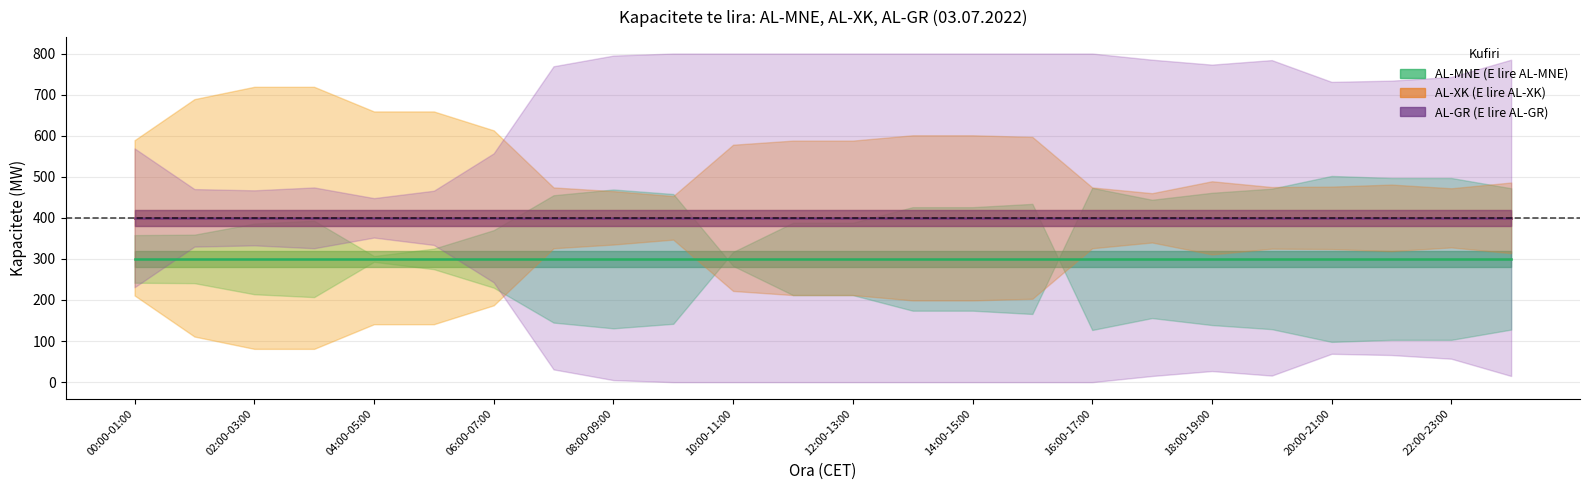

Does the chart display data point markers on the line(s)?

No